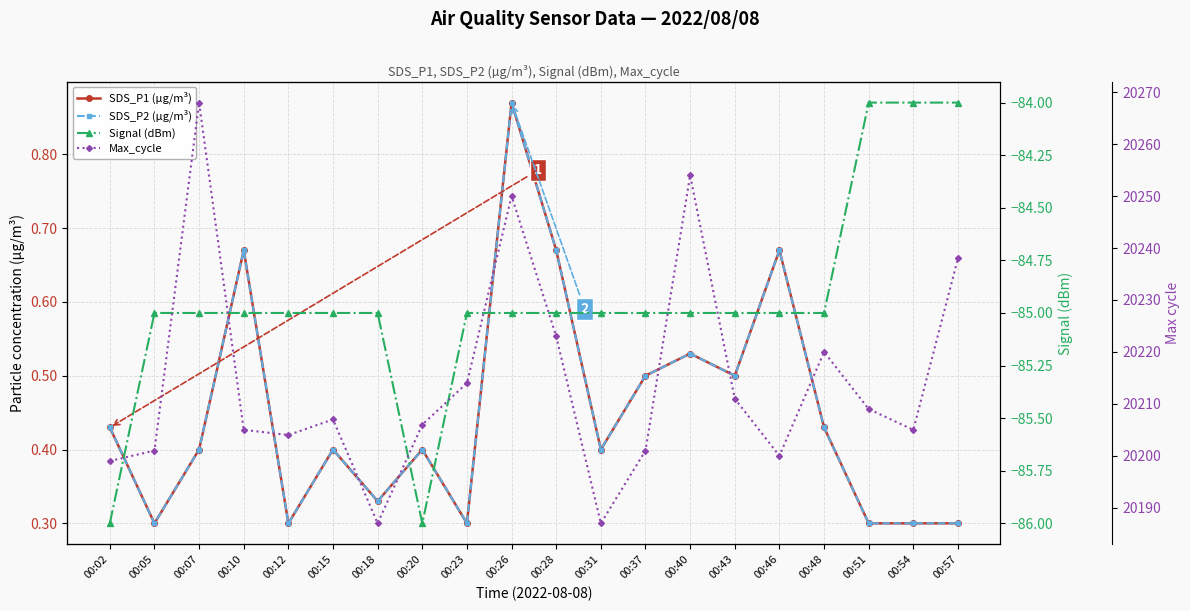

What is the difference between the highest and lowest values at 00:48?

20305.0